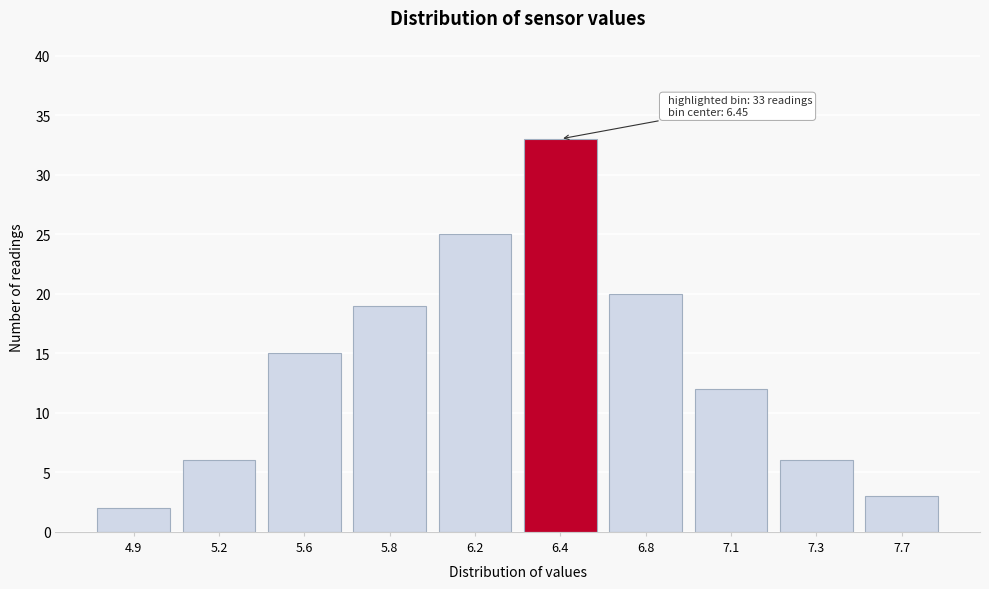

Reading left to right, list all the values displayed in this chart.

2	6	15	19	25	33	20	12	6	3